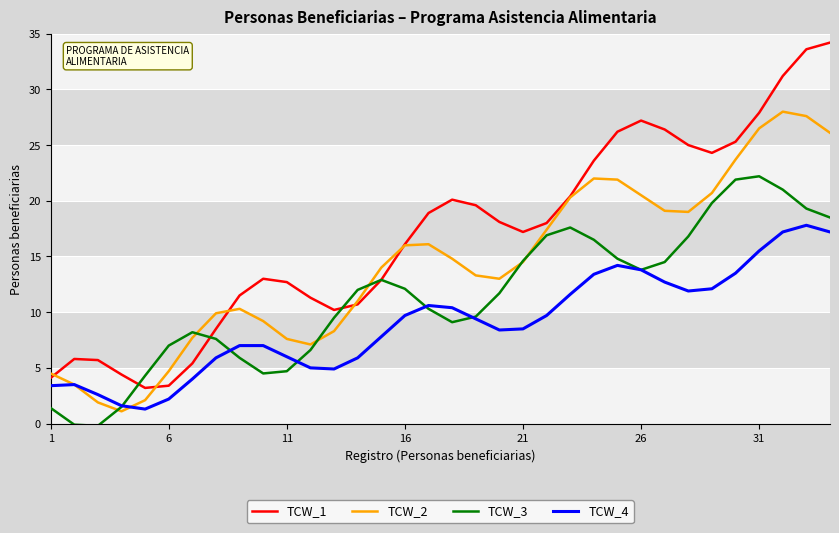

How many series are shown in this chart?

4